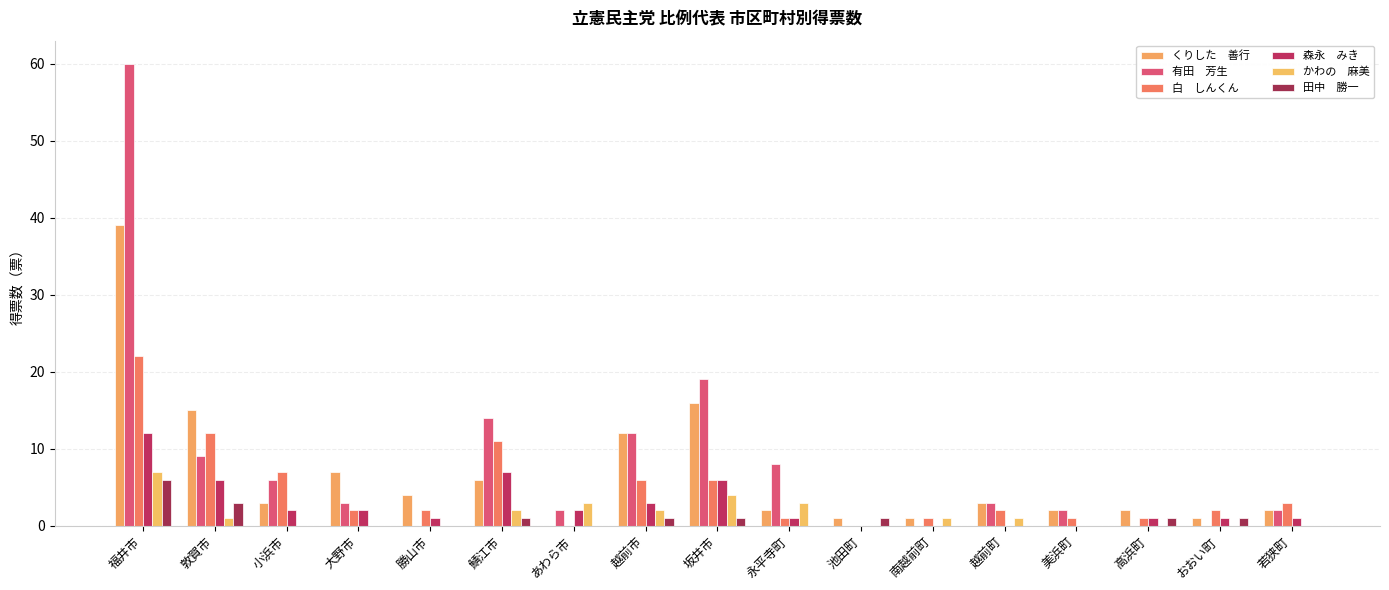

How many series are shown in this chart?

6